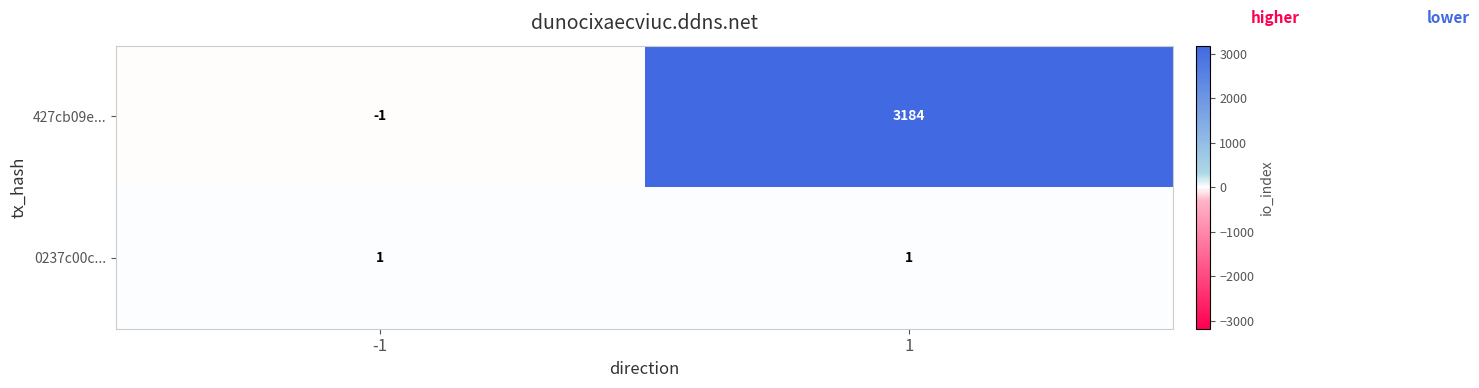

At which category is the sum across all series the highest?

1